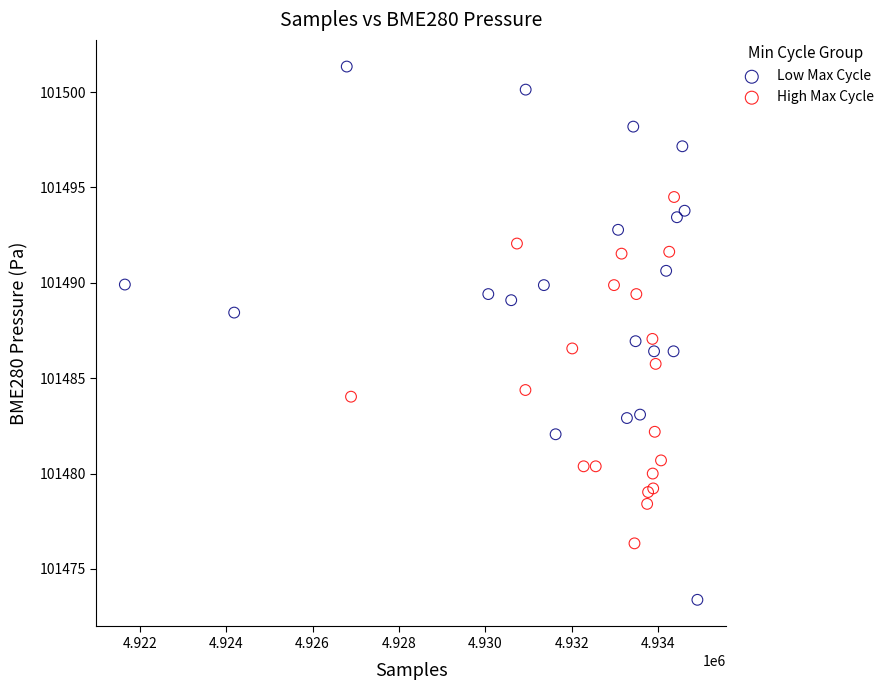

Which series contains the highest Y value?

Low Max Cycle